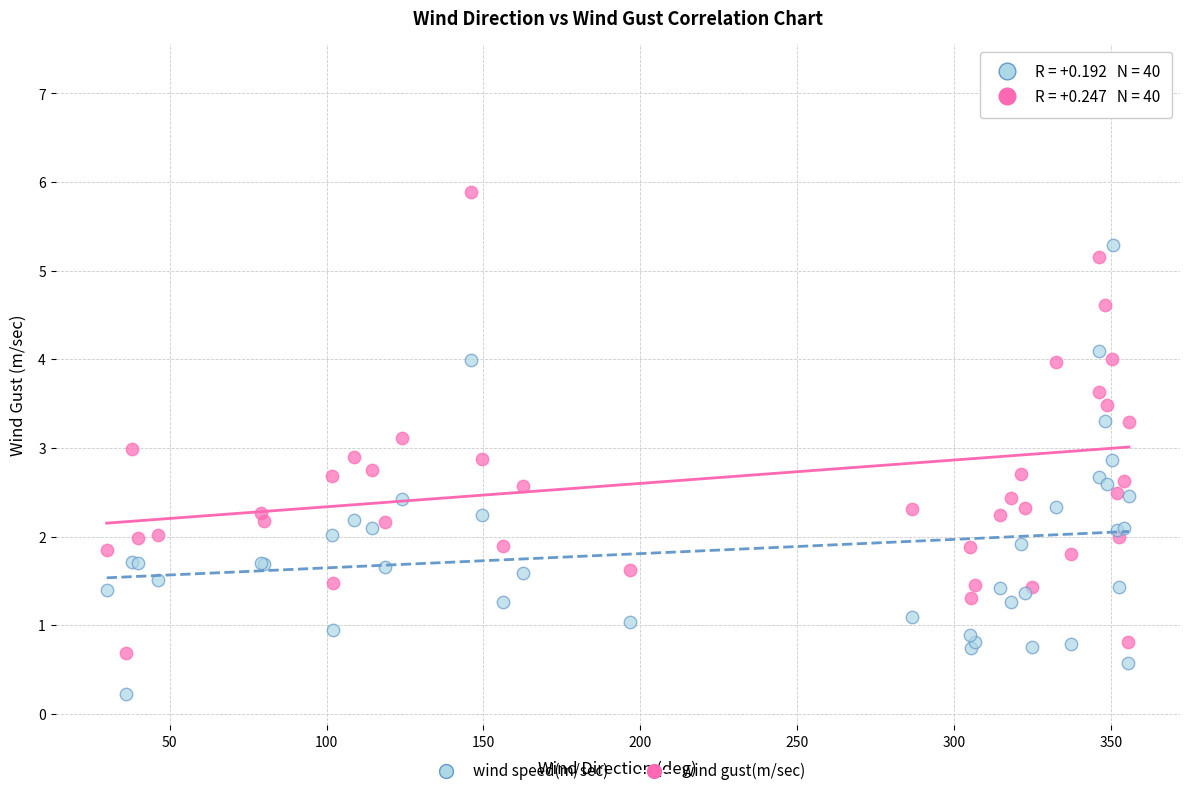

Which series has the widest spread of Y values?

wind gust(m/sec)